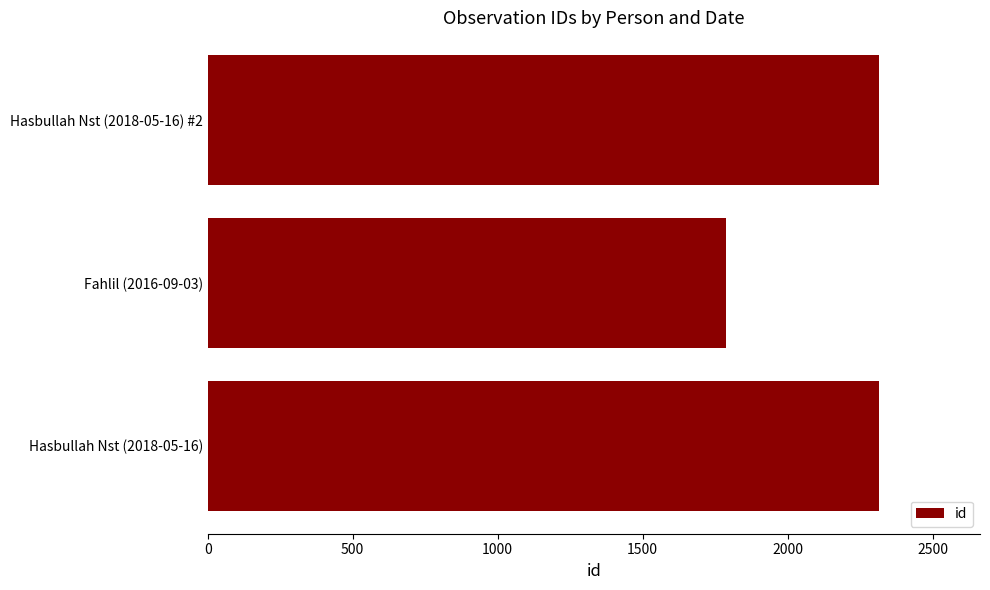

What is the ratio of the value at Fahlil (2016-09-03) to the value at Hasbullah Nst (2018-05-16)?

0.8